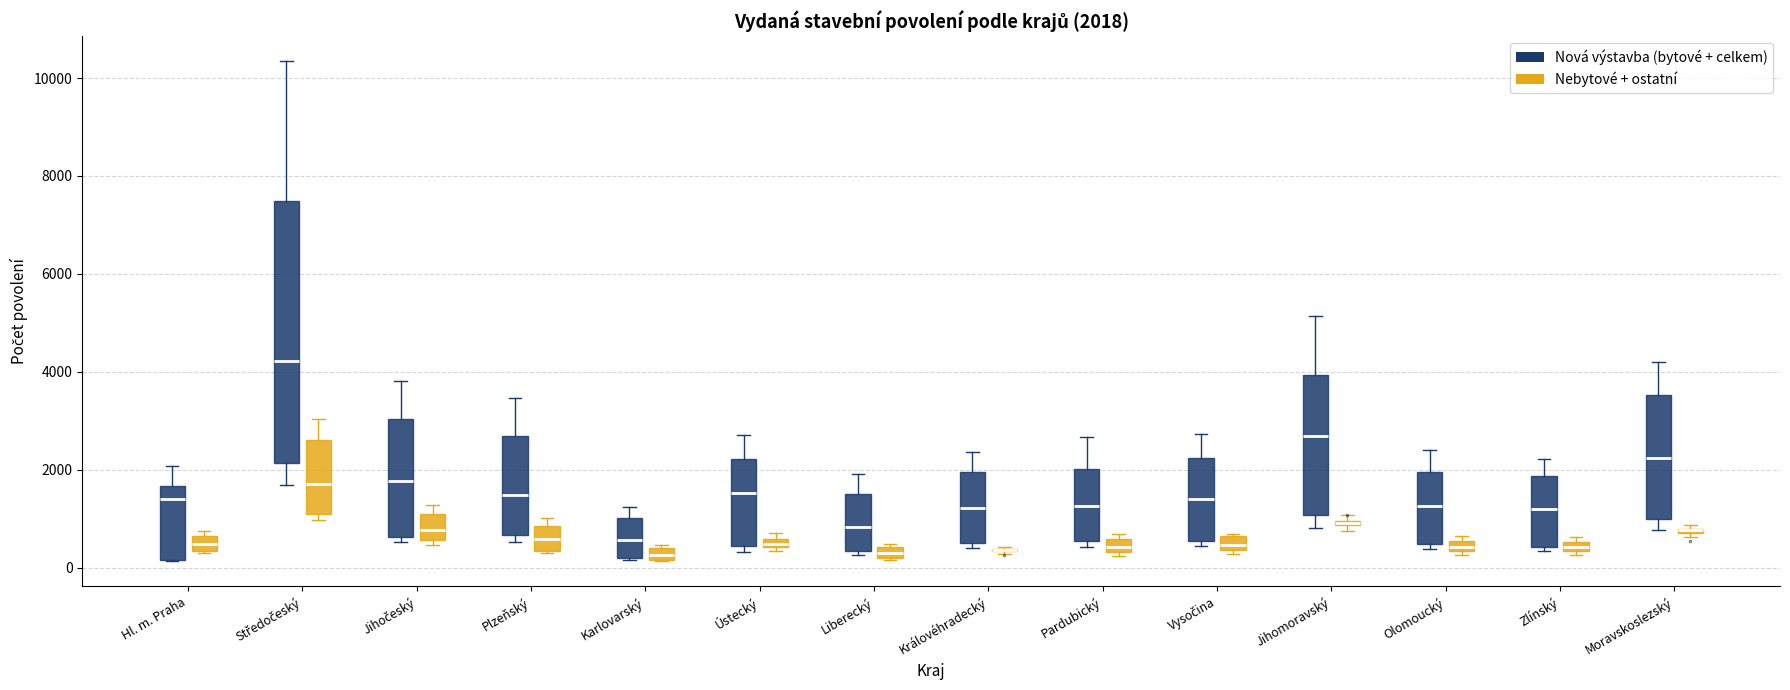

Which box is the tallest, from its lower edge to its upper edge?

Středočeský (Nová výstavba (bytové + celkem))